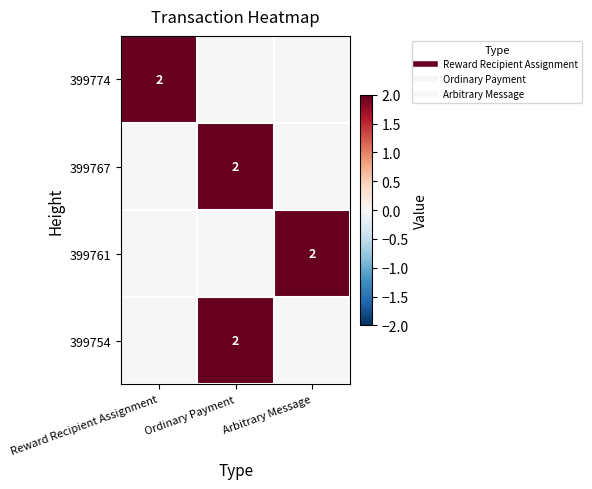

Is the value of 399754 at Ordinary Payment greater than the value of 399774 at Ordinary Payment?

Yes